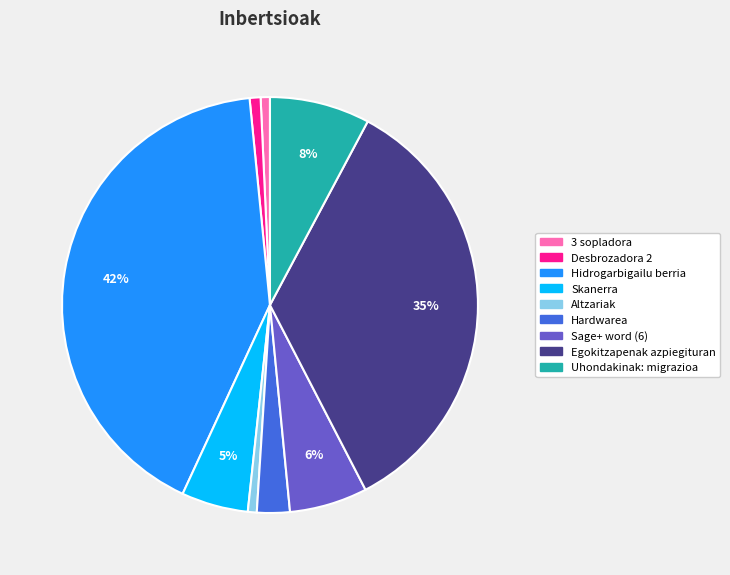

To the nearest percent, what is the average slice percentage?

11%